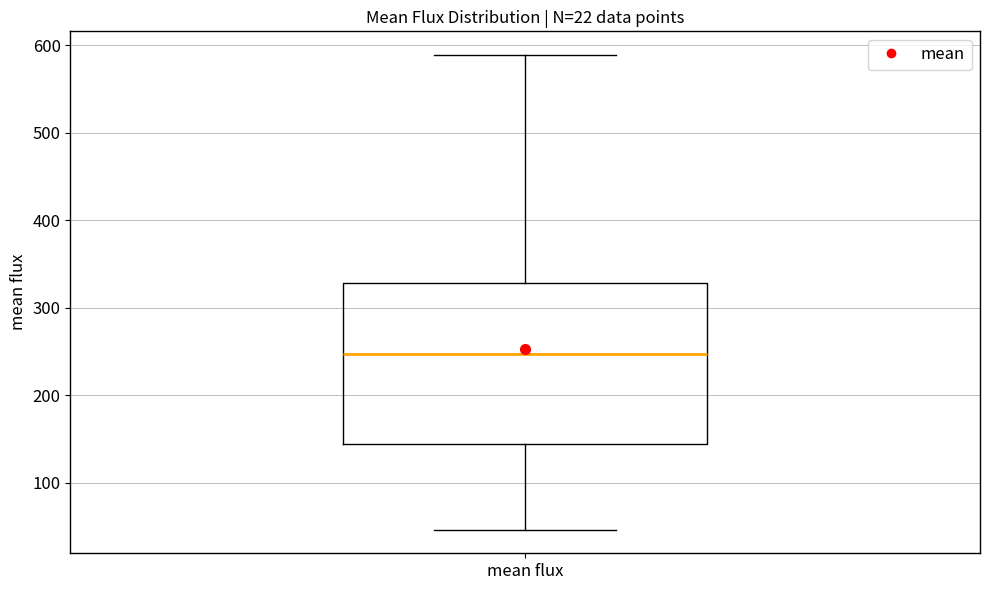

Where is the lower edge of the box for mean flux on the y-axis? The values are not printed on the chart, so give them approximately, as read against the axis.

140